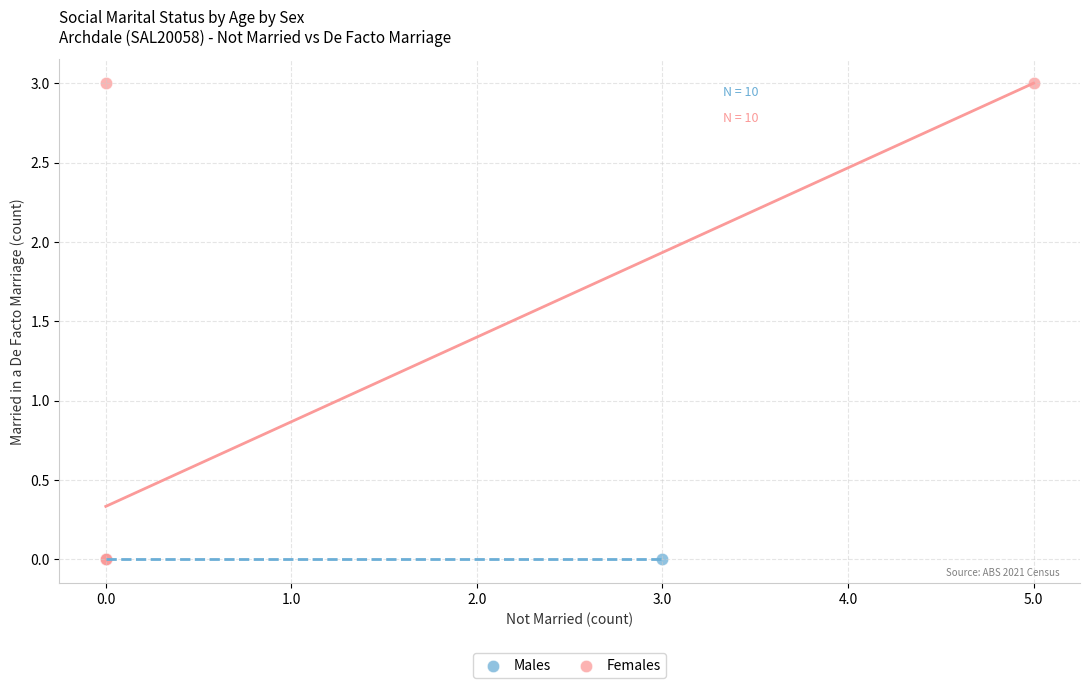

What are all the series names shown in the legend?

Males, Females